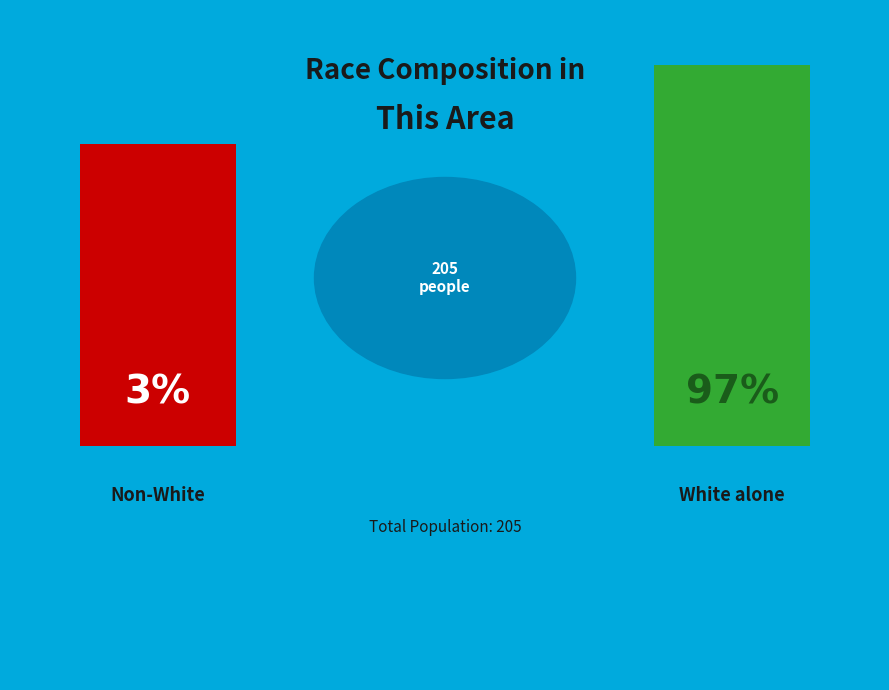

Is it true that American Indian and Alaska Native is 1% of the pie?

False